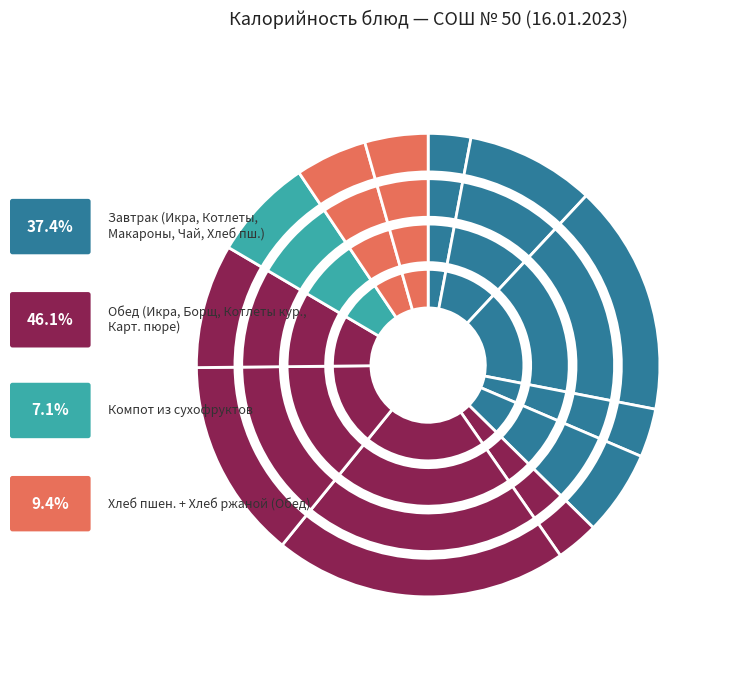

Is it true that Хлеб пшеничный (Обед) is 1% of the pie?

False